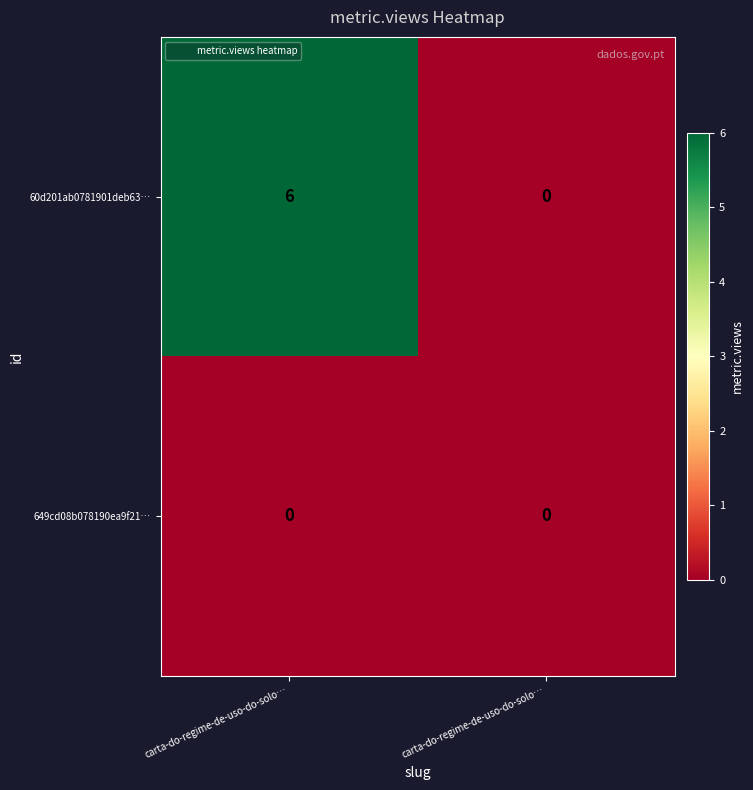

Reading left to right, transcribe all the data shown in this chart.

60d201ab0781901deb63…: carta-do-regime-de-uso-do-solo…=6	carta-do-regime-de-uso-do-solo…=0
649cd08b078190ea9f21…: carta-do-regime-de-uso-do-solo…=0	carta-do-regime-de-uso-do-solo…=0